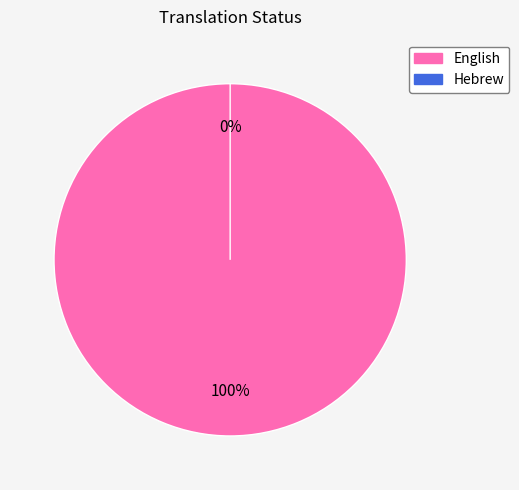

What percentage is the English slice, to the nearest percent?

100%